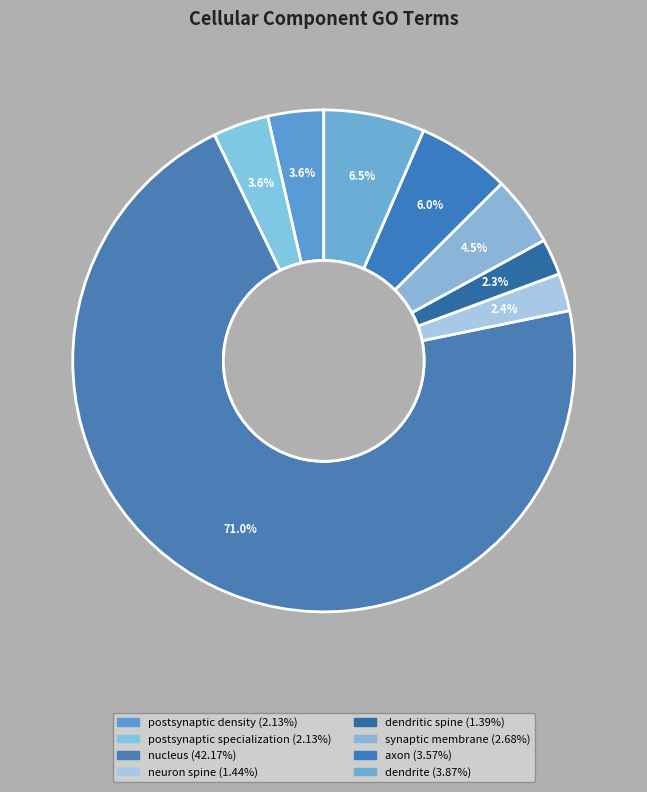

Which category has the smallest portion of the pie?

dendritic spine